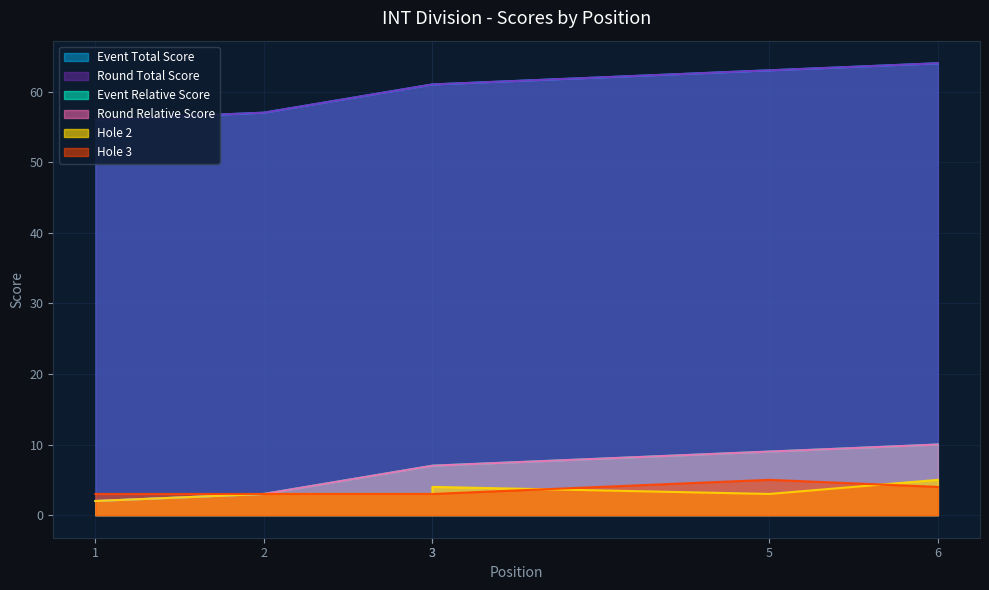

Is it true that event_total_score equals 81 at 2?

False